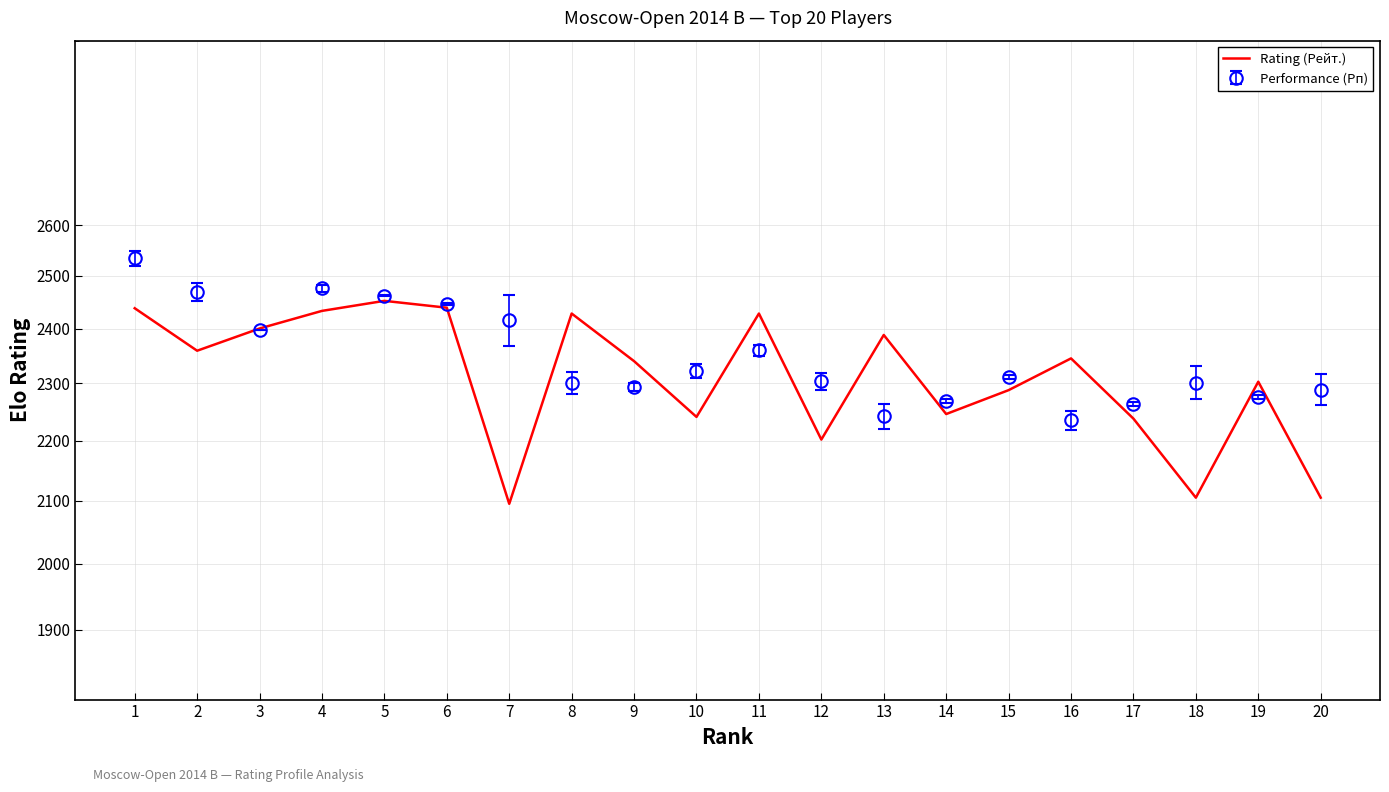

What is the difference between the maximum and minimum values?

357